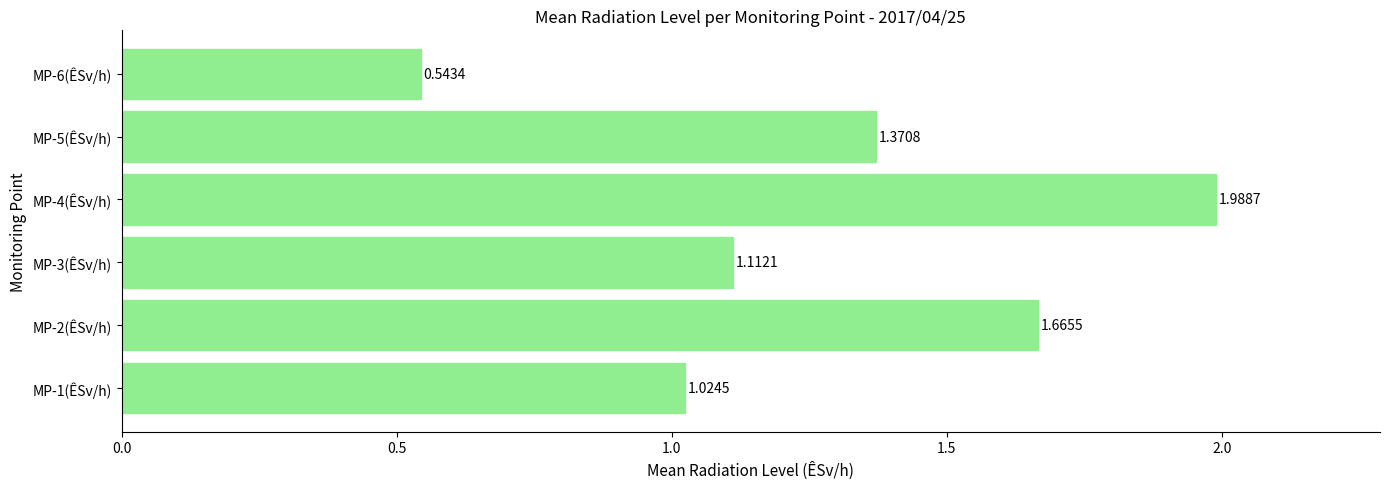

Rank the categories by value from highest to lowest.

MP-4(ÊSv/h), MP-2(ÊSv/h), MP-5(ÊSv/h), MP-3(ÊSv/h), MP-1(ÊSv/h), MP-6(ÊSv/h)